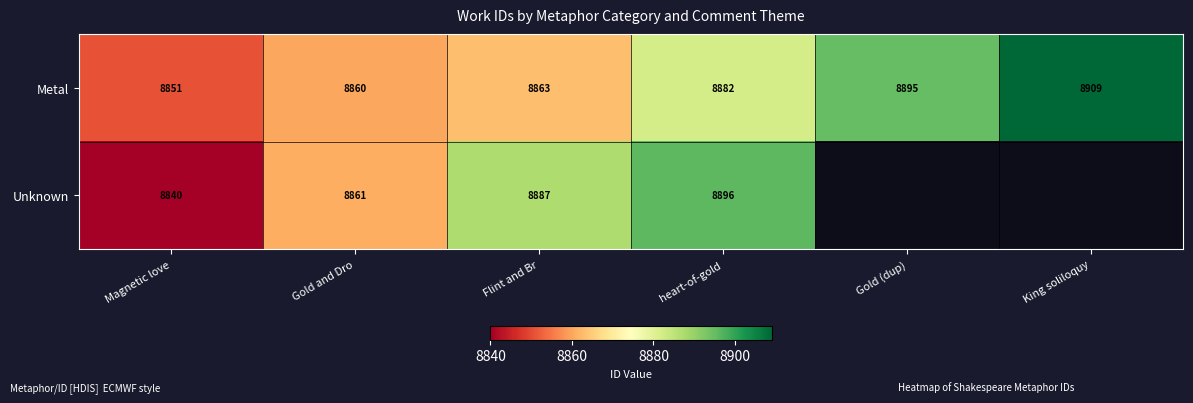

At which label does Metal reach its minimum?

Magnetic love